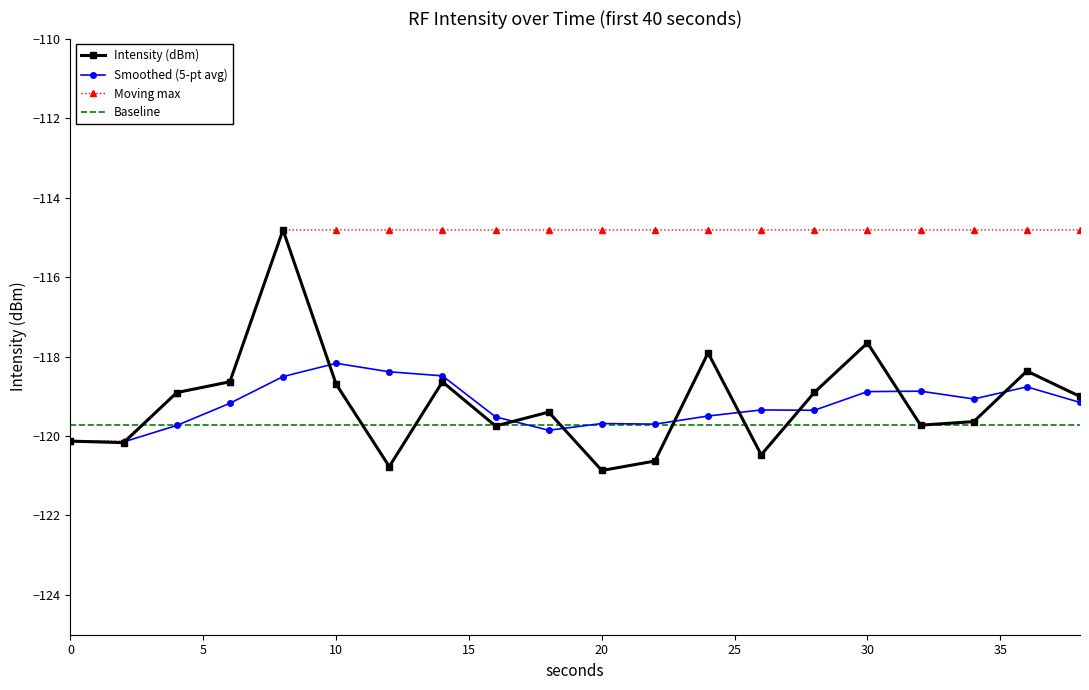

What is the highest value of the Intensity (dBm) series?

-114.8